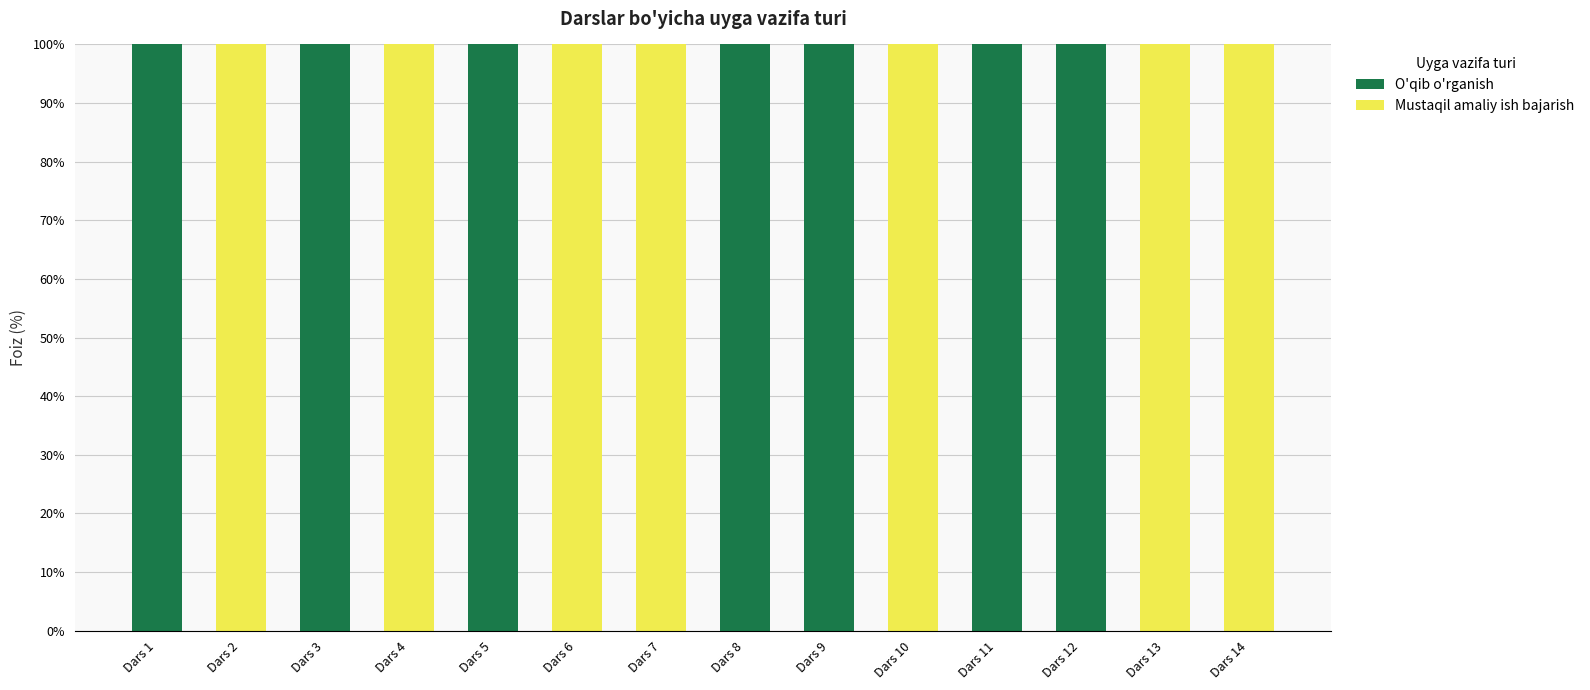

What is the sum of the O'qib o'rganish values at Dars 12 and Dars 14?

100